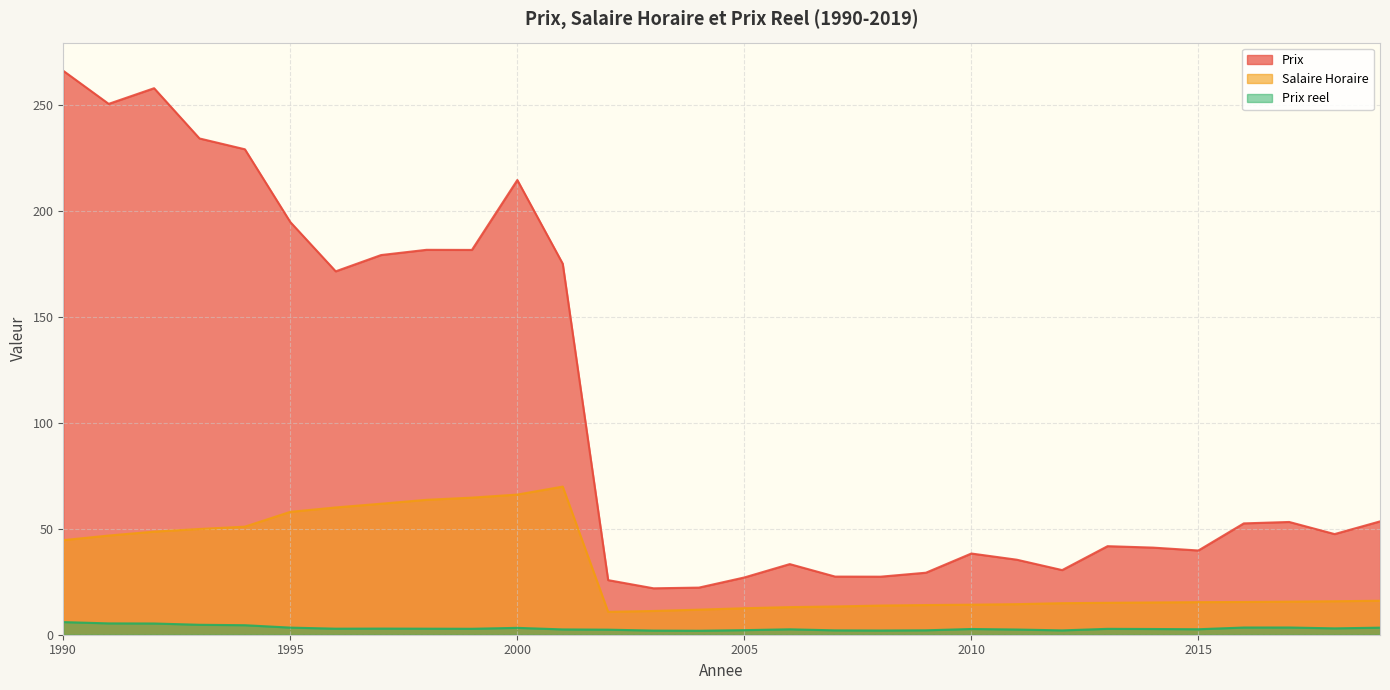

What is the total value across all series at 2005?

41.7